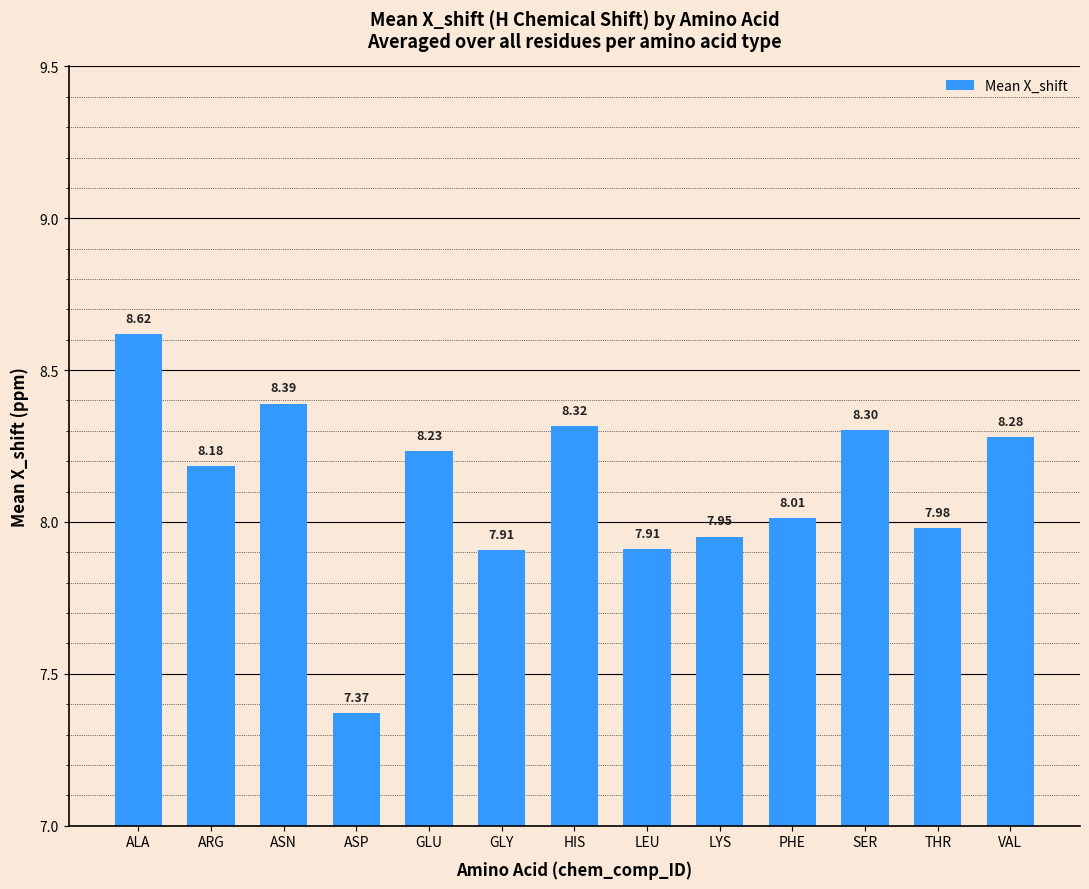

Which has a higher value, HIS or ARG?

HIS